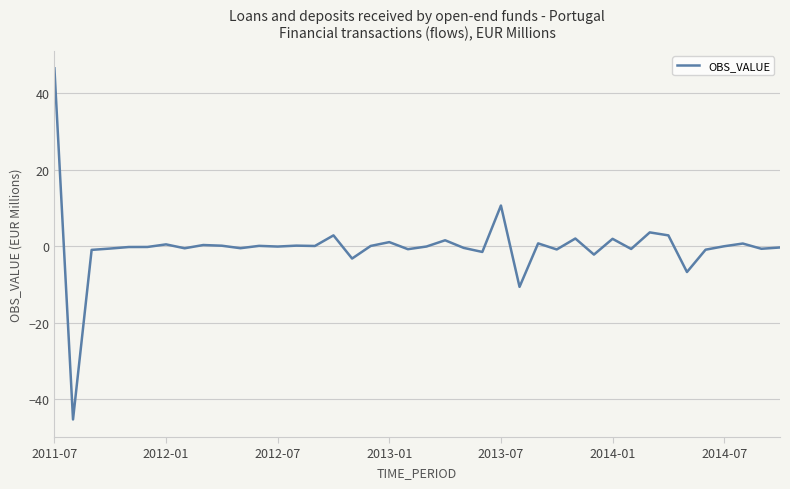

What is the maximum value shown in the chart?

46.5